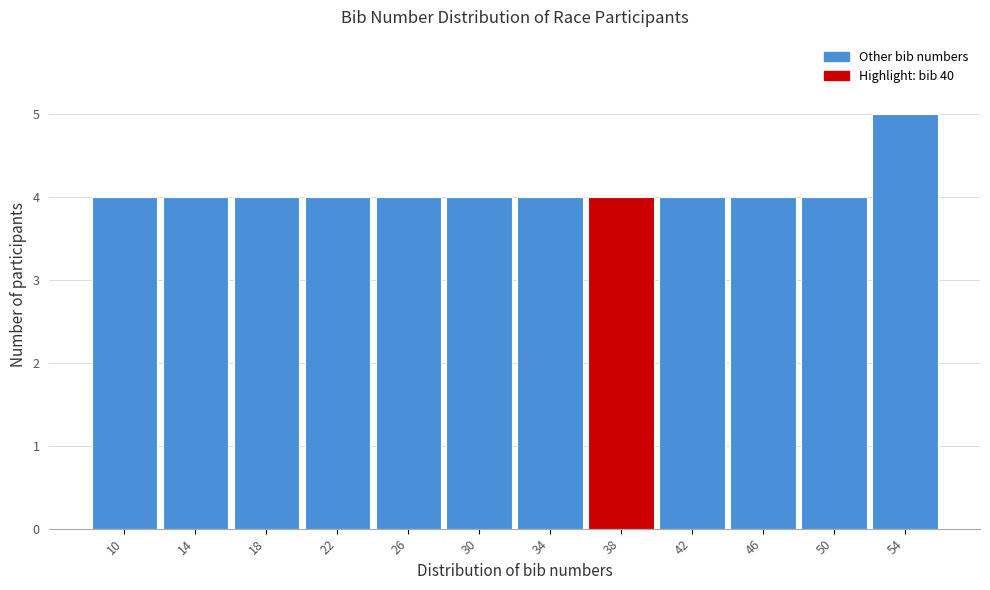

Reading left to right, list all the values displayed in this chart.

4	4	4	4	4	4	4	4	4	4	4	5